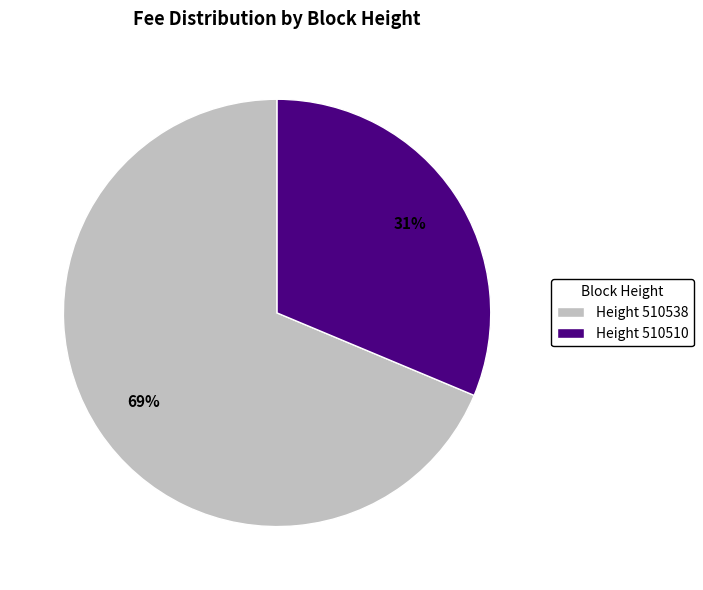

Which has a higher value, Height 510538 or Height 510510?

Height 510538